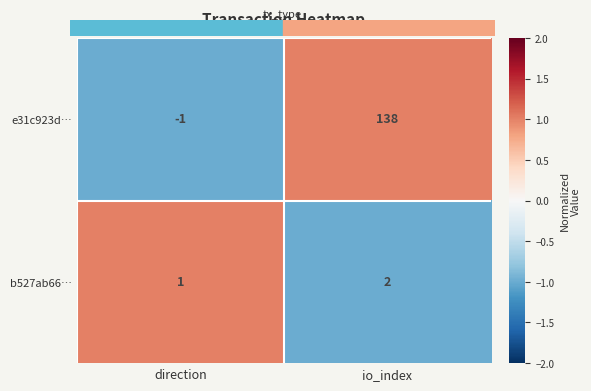

Reading left to right, list all the values displayed in this chart.

e31c923d…: direction=-1	io_index=138
b527ab66…: direction=1	io_index=2